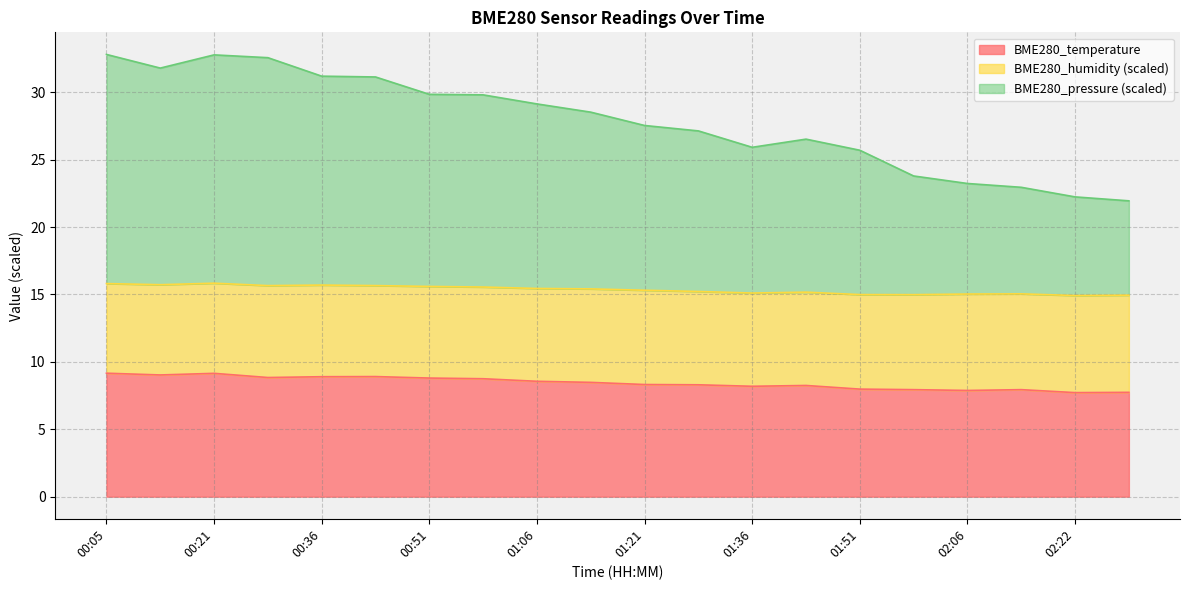

True or false: BME280_pressure and BME280_temperature intersect in this chart.

False